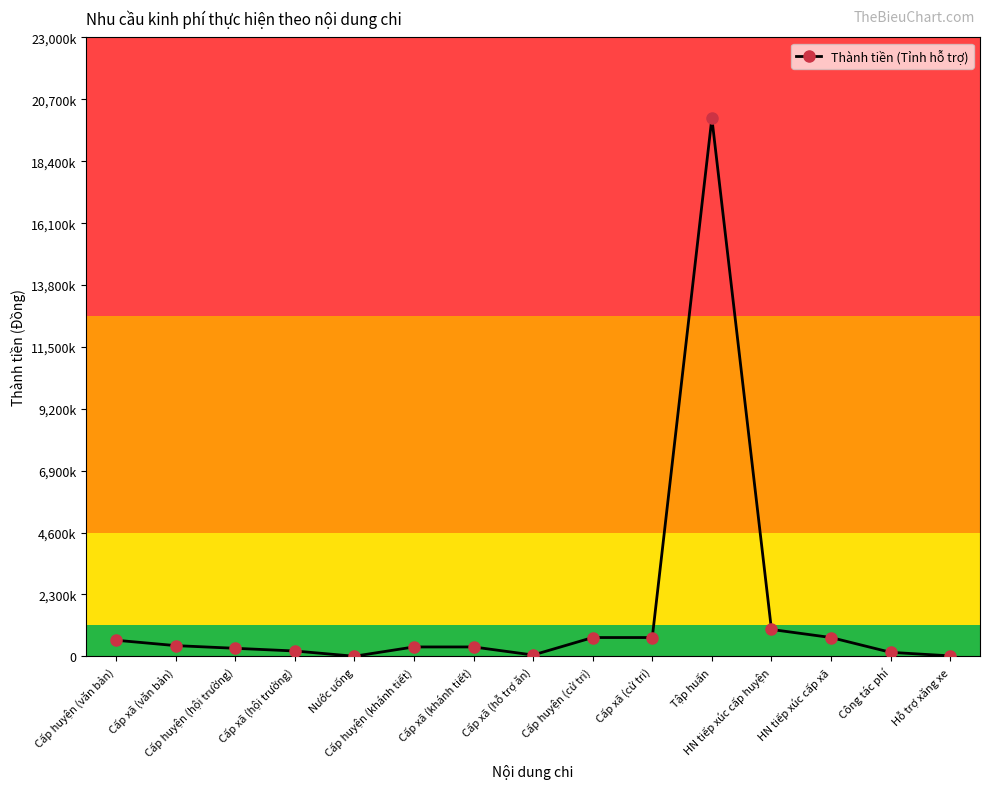

Does the chart have visible grid lines?

No